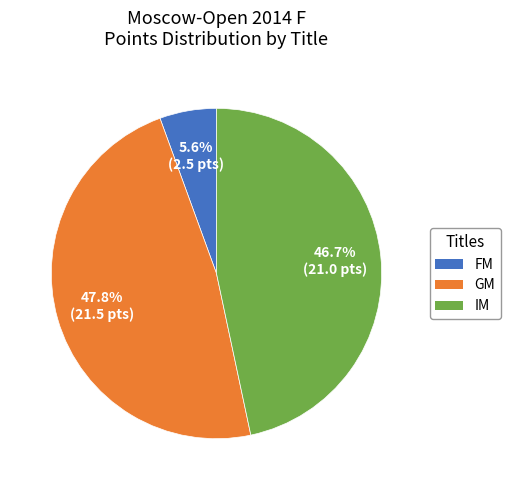

Is there a majority slice in this chart?

No